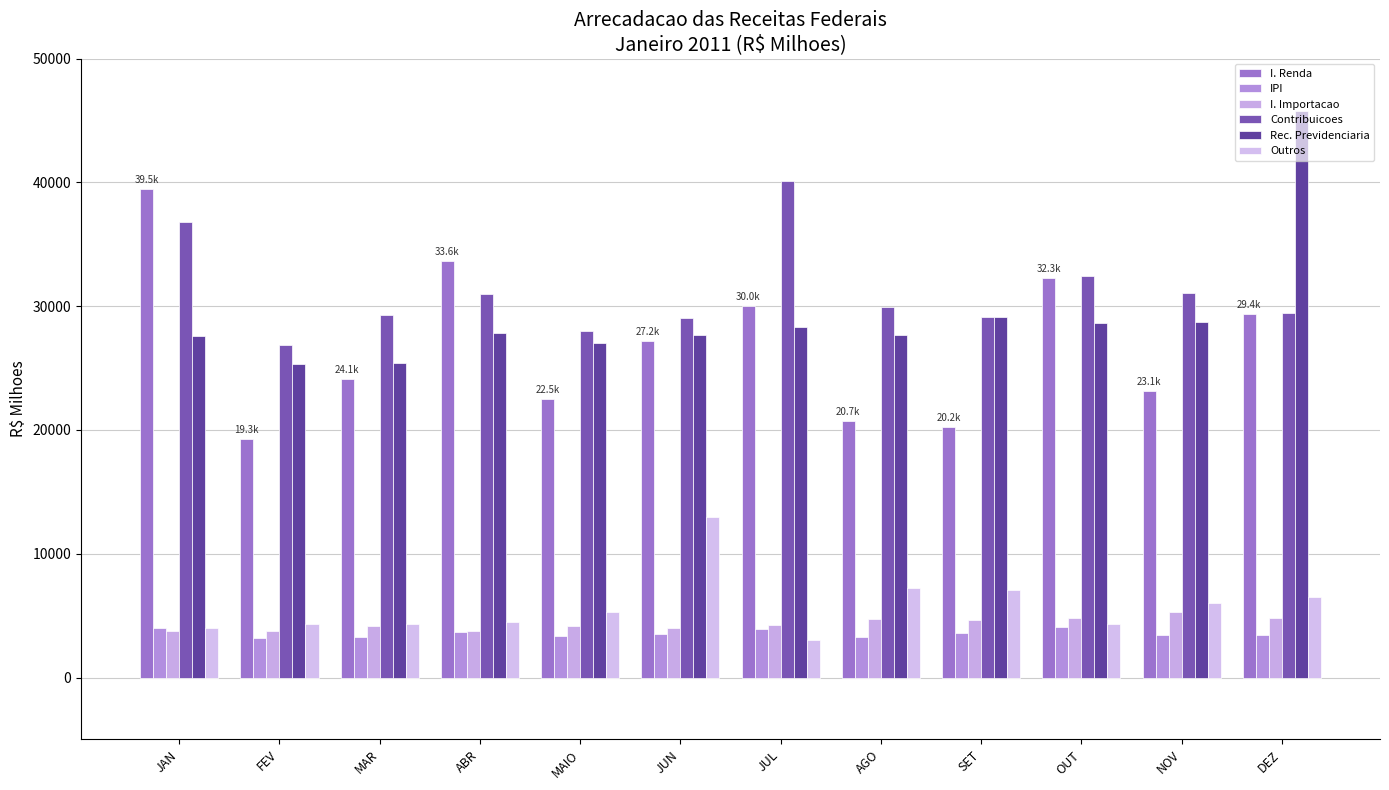

List the series in order of their peak value, lowest first.

IPI, I. Importacao, Outros, I. Renda, Contribuicoes, Rec. Previdenciaria